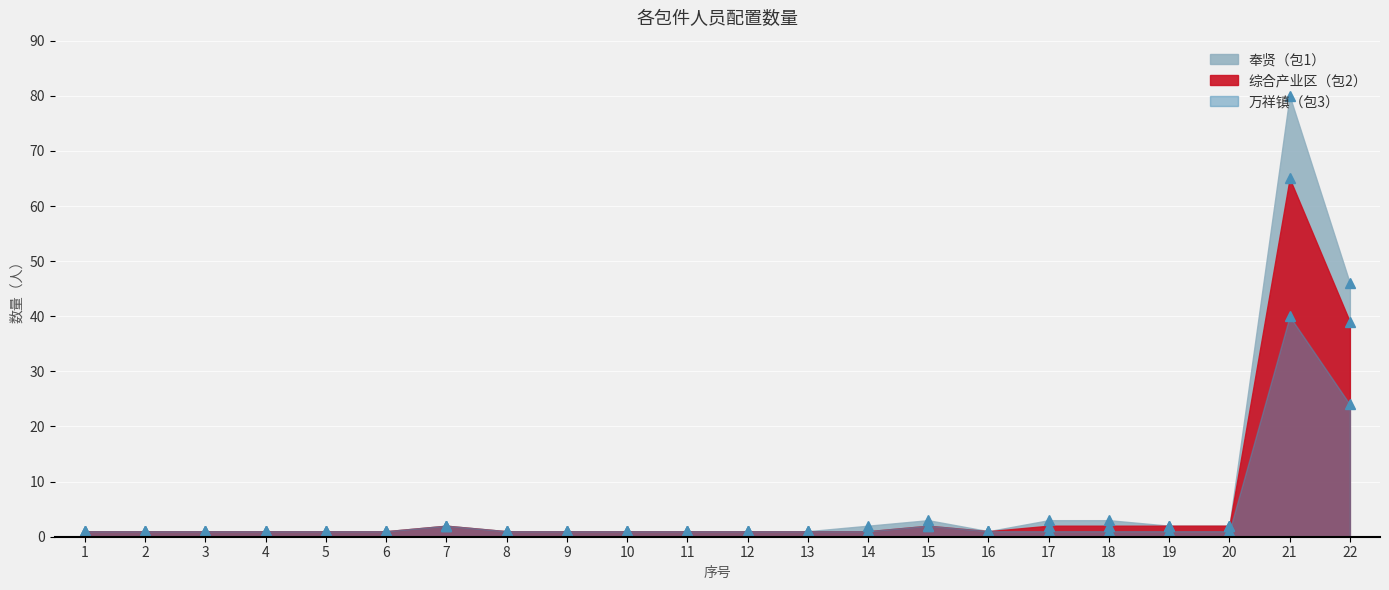

Where is 万祥镇（包3） nearest to the value 20?

22